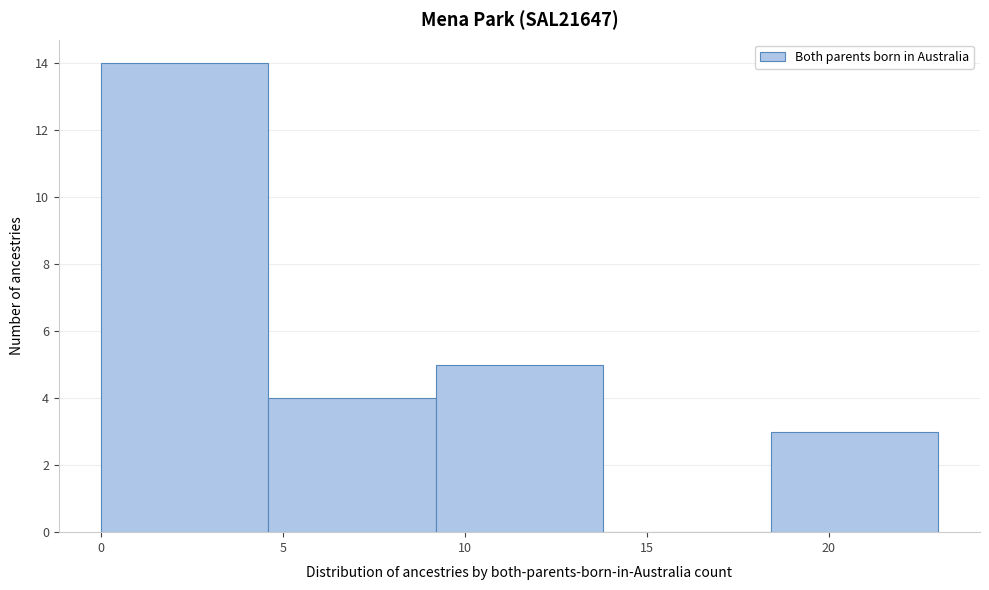

Reading left to right, transcribe this chart: for each bar, give the range it covers on the x-axis and its height. Neither the bar edges nor the heights are printed on the chart, so give them approximately, as read against the axes.

0.0 to 4.6: 14
4.6 to 9.2: 4
9.2 to 13.8: 5
13.8 to 18.4: 0
18.4 to 23.0: 3